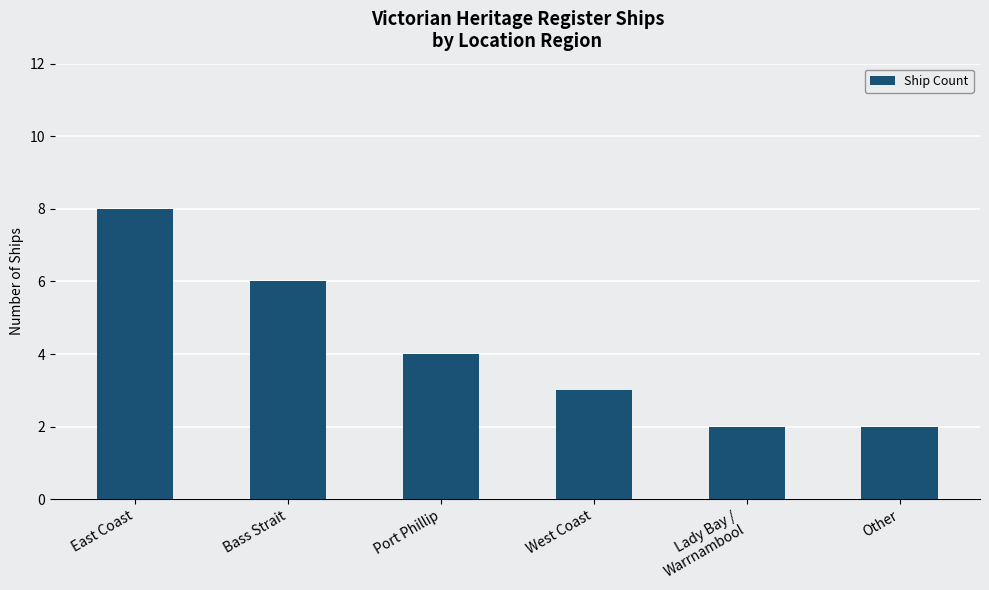

What is the minimum value shown in the chart?

2